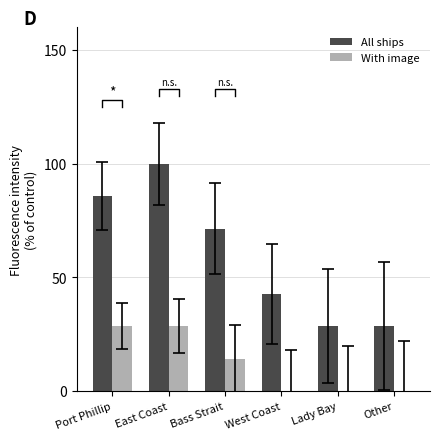

What is the label of the 1st bar from the left?

Port Phillip